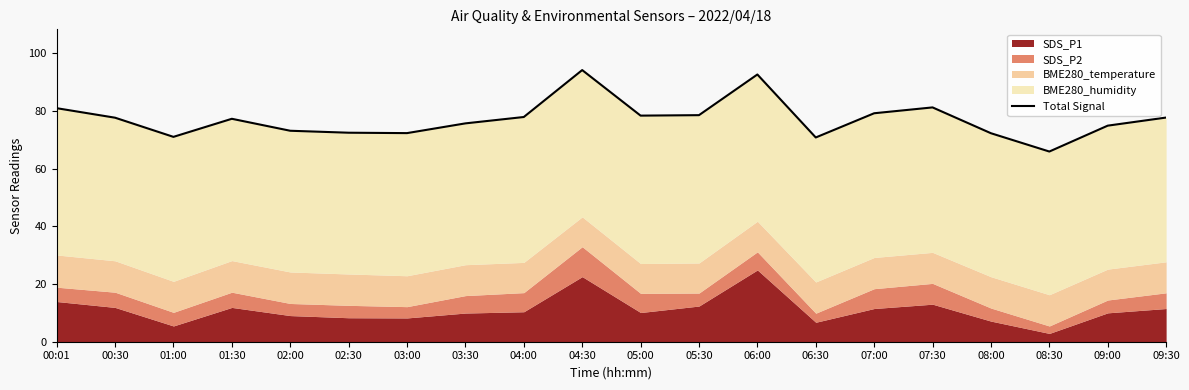

What is the label of the 16th point from the left?

07:30